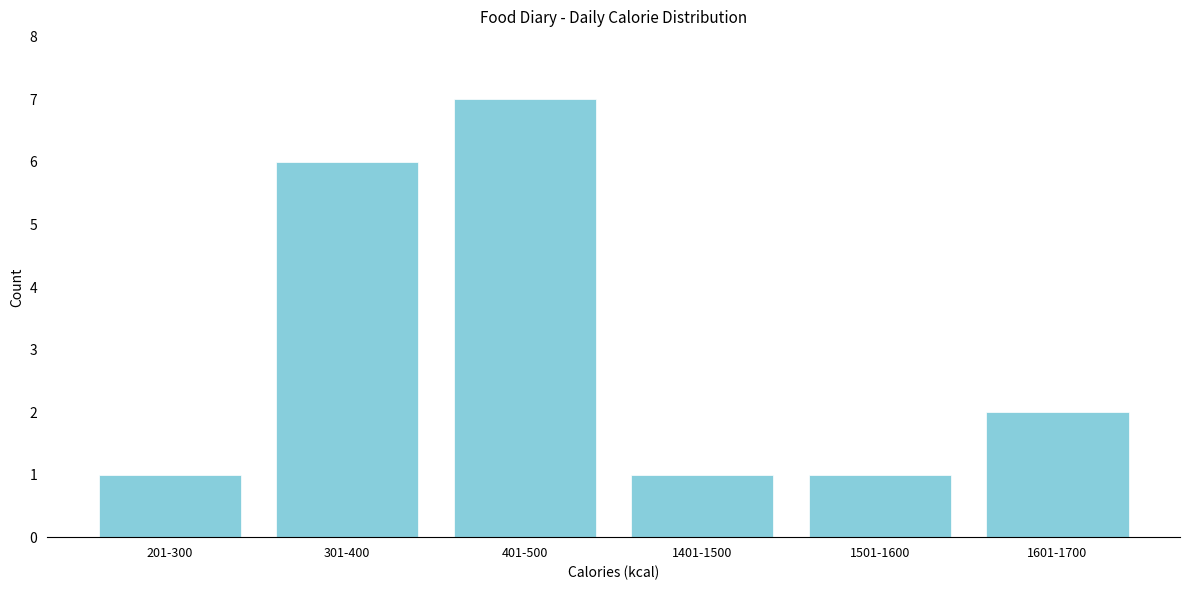

Reading left to right, extract all data points from this chart.

201-300=1	301-400=6	401-500=7	1401-1500=1	1501-1600=1	1601-1700=2